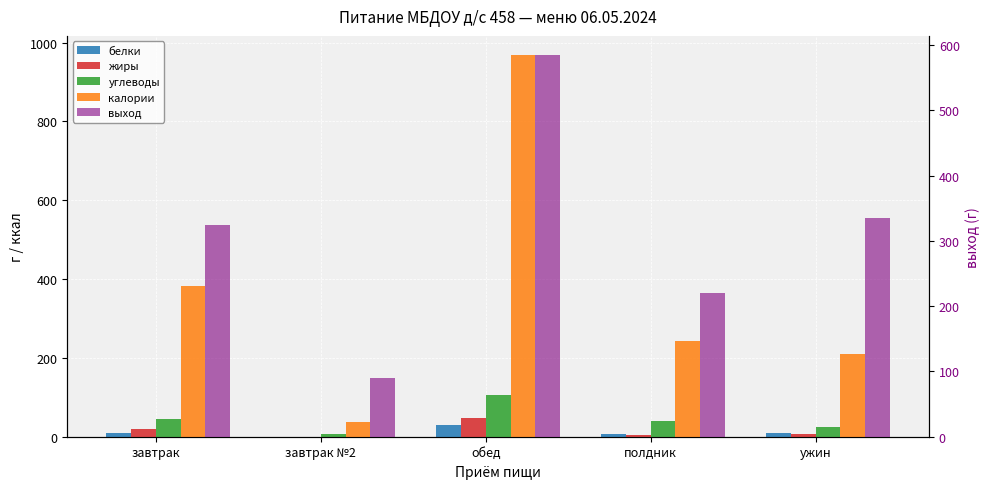

Reading right to left, list all the values displayed in this chart.

белки: 9.9	7.6	29.9	0.3	9.0
жиры: 7.7	4.5	47.0	0.3	18.4
углеводы: 25.4	38.6	107.0	7.8	44.9
калории: 210.0	241.8	968.7	37.3	381.2
выход: 335.0	220.0	585.0	90.0	325.0